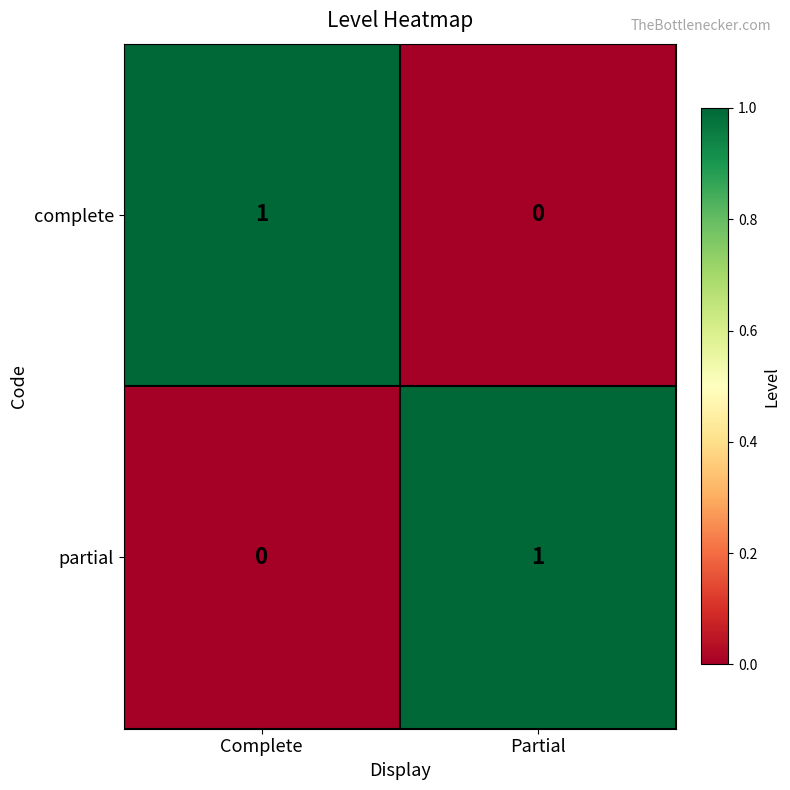

At which label does partial reach its minimum?

Complete